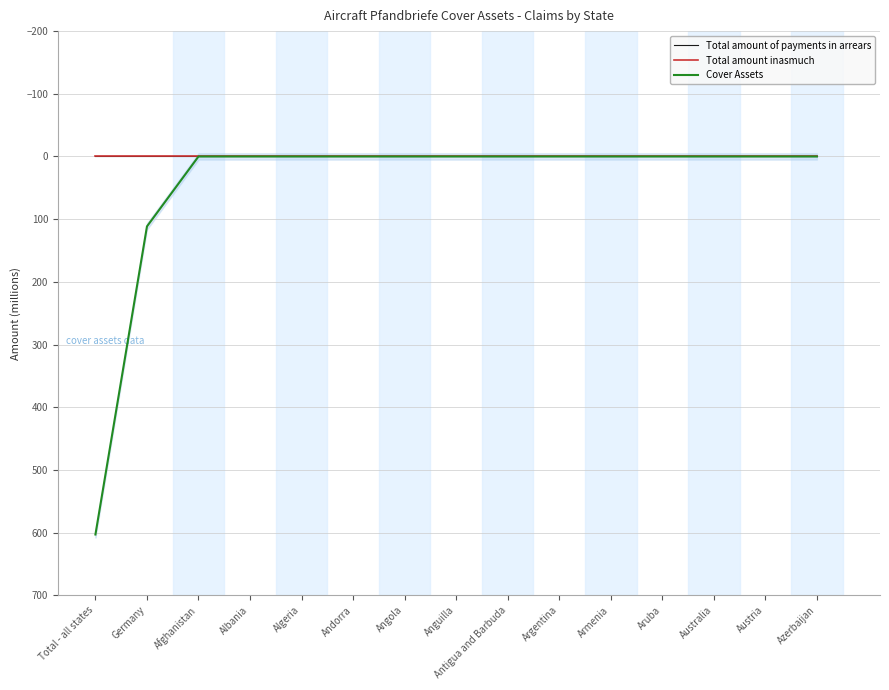

The value of Cover Assets at Armenia is 0.0. True or false?

True